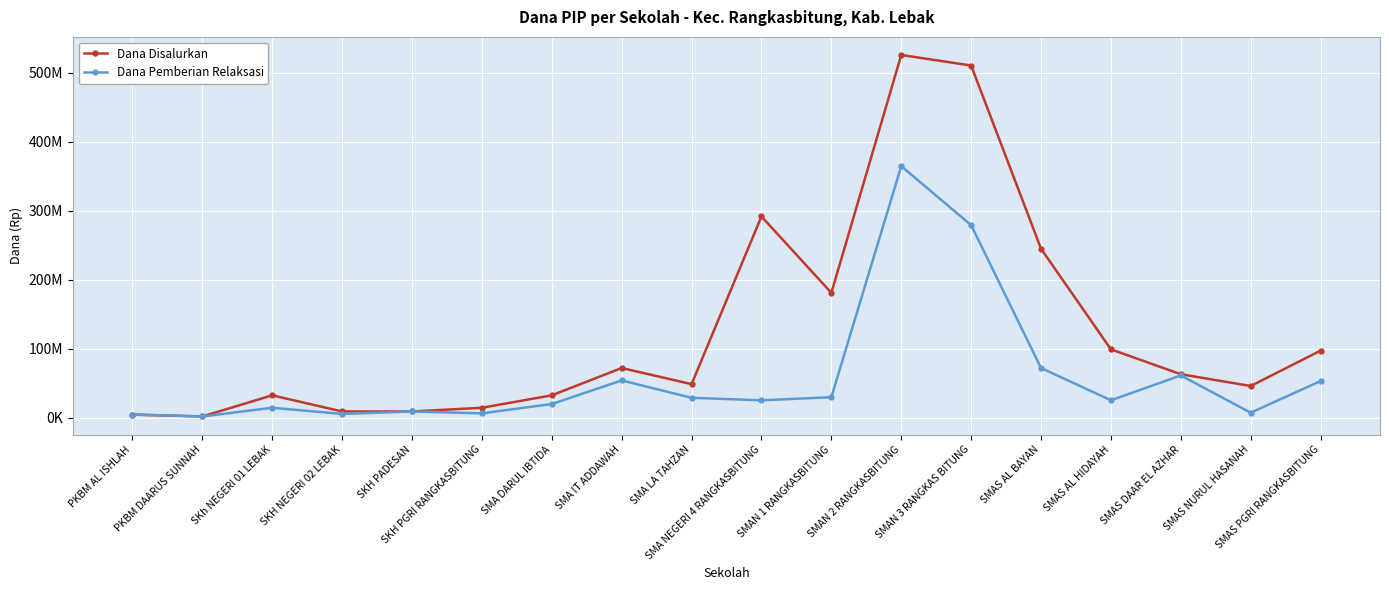

Is it true that Dana Pemberian Relaksasi equals 51024371 at SMA LA TAHZAN?

False